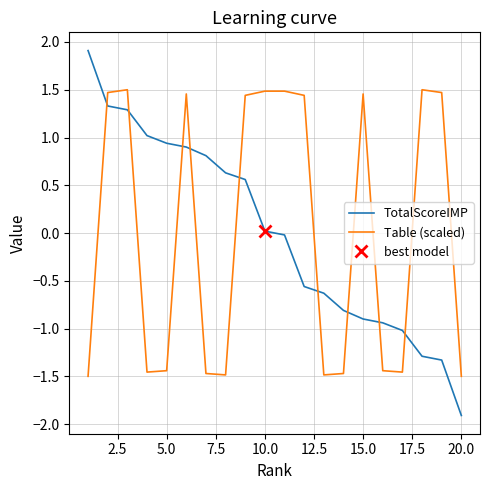

True or false: Table (scaled) and TotalScoreIMP cross at least once.

True